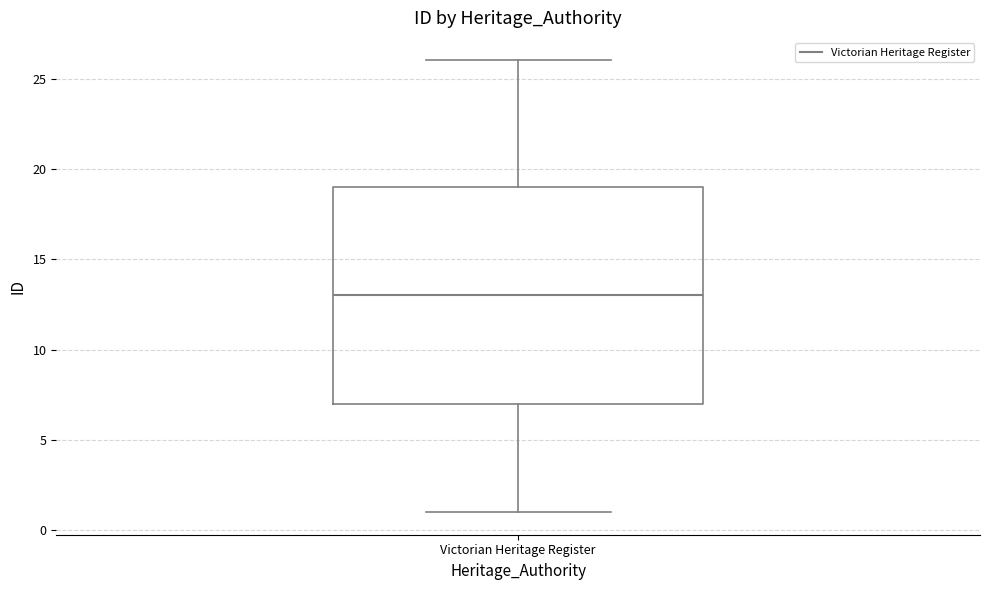

Where does the upper whisker of the box for Victorian Heritage Register end on the y-axis? The values are not printed on the chart, so give them approximately, as read against the axis.

26